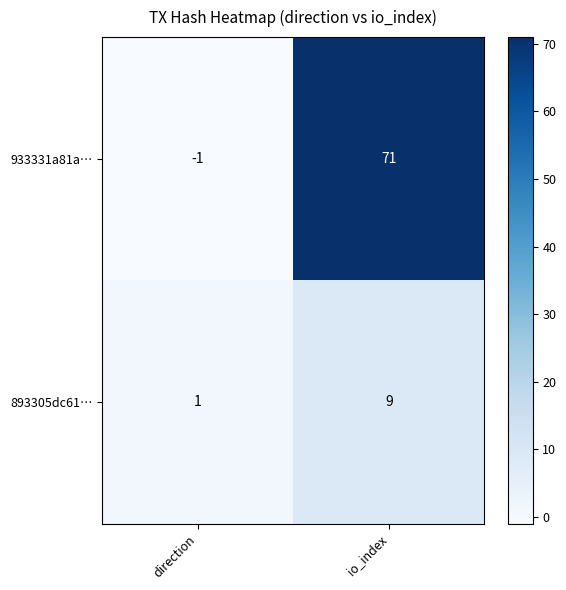

What is the difference between the highest and lowest values at io_index?

62